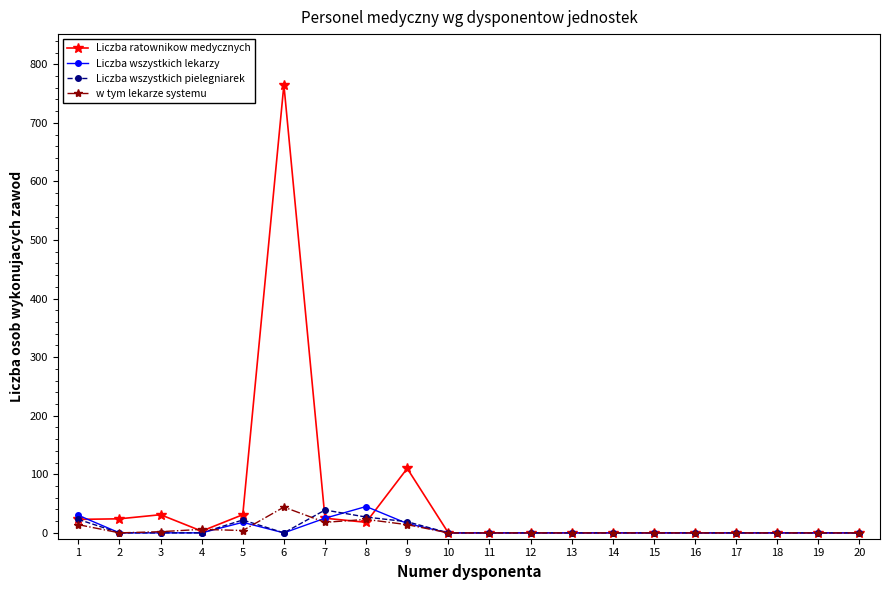

True or false: Liczba wszystkich lekarzy has more than 0 points higher than both neighbors.

True